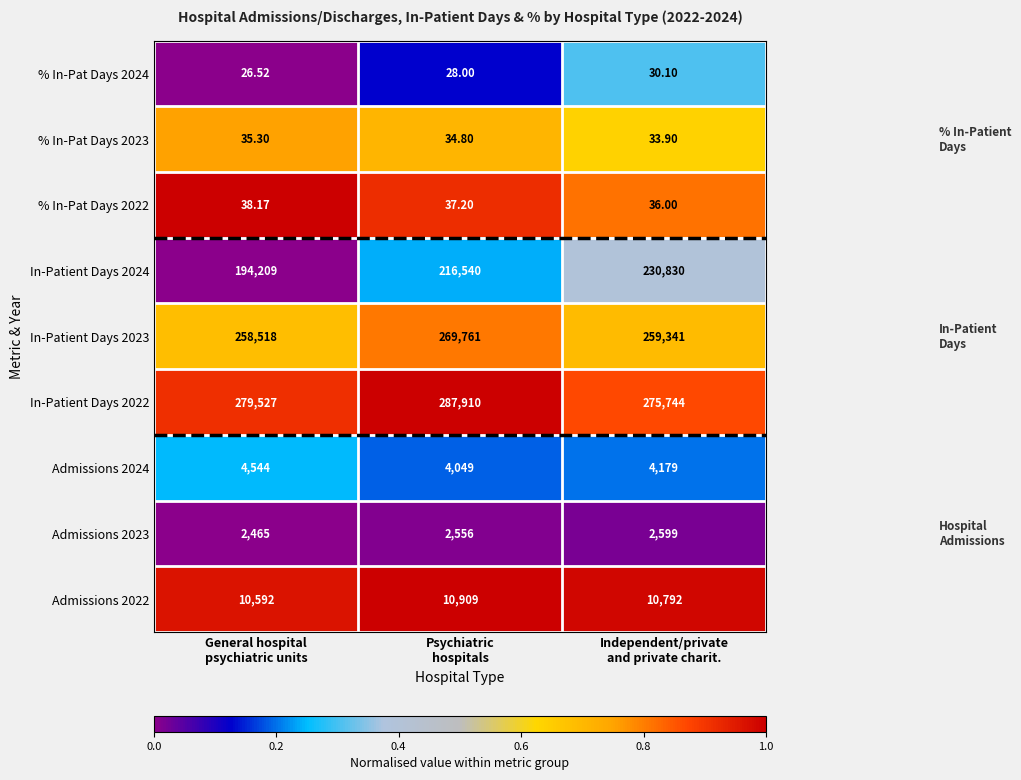

What is the spread (max minus min) of values at General hospital
psychiatric units?

279500.5